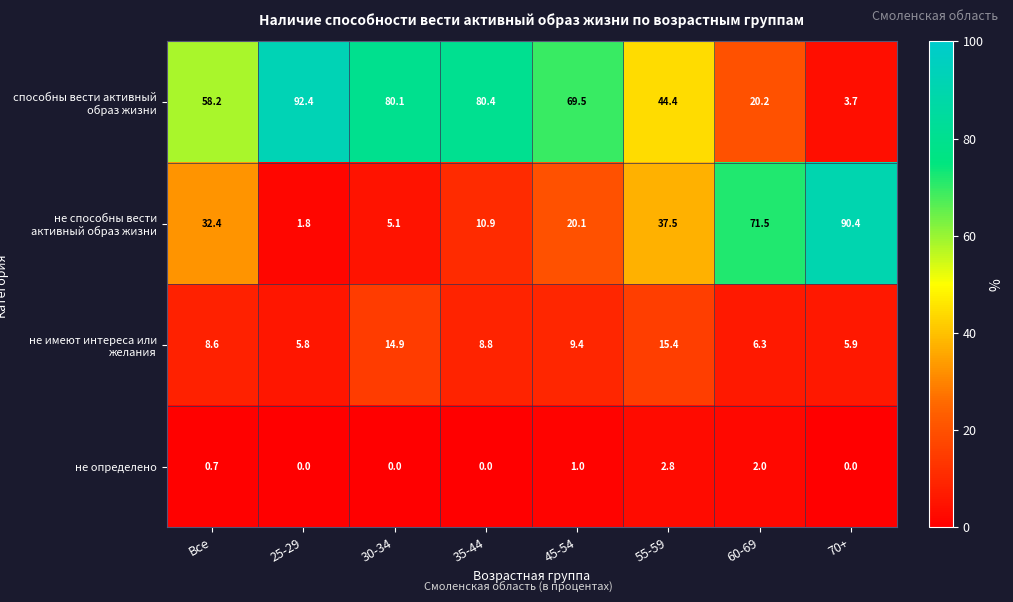

At 45-54, list the series in order from largest to smallest.

способны вести активный образ жизни, не способны вести активный образ жизни, не имеют интереса или желания, не определено